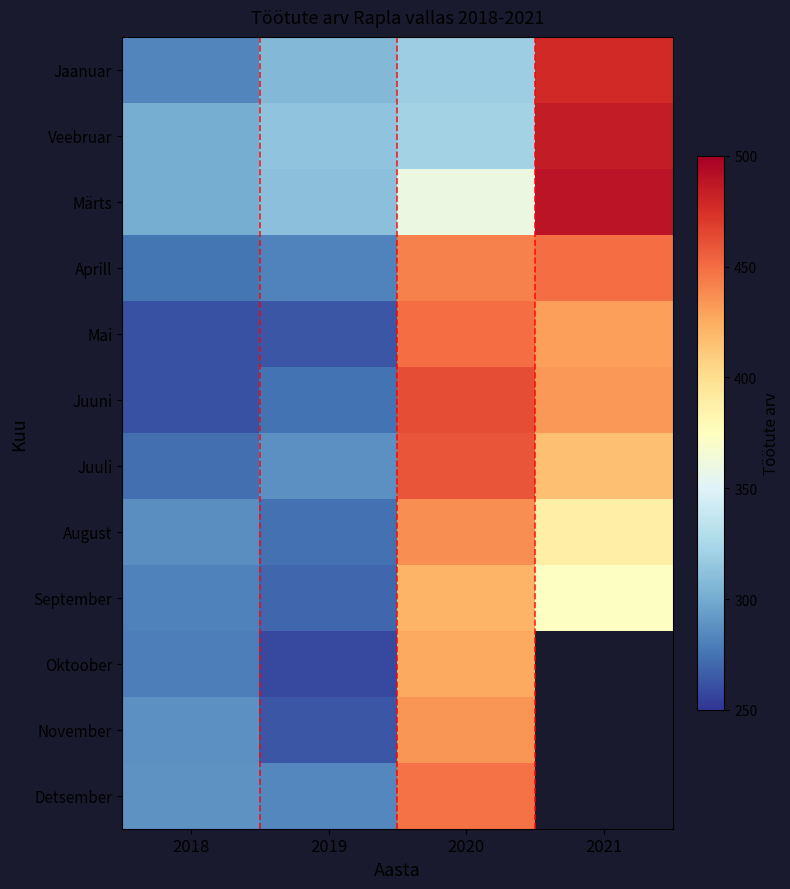

List the series in order of their peak value, highest first.

Märts, Veebruar, Jaanuar, Juuni, Juuli, Aprill, Mai, Detsember, August, November, Oktoober, September